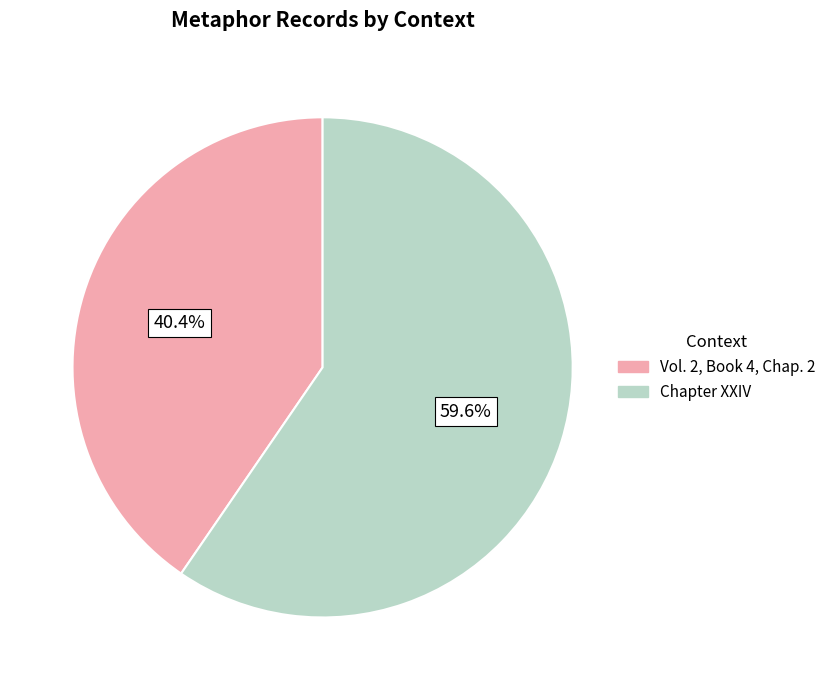

True or false: Chapter XXIV accounts for 51% of the total.

False